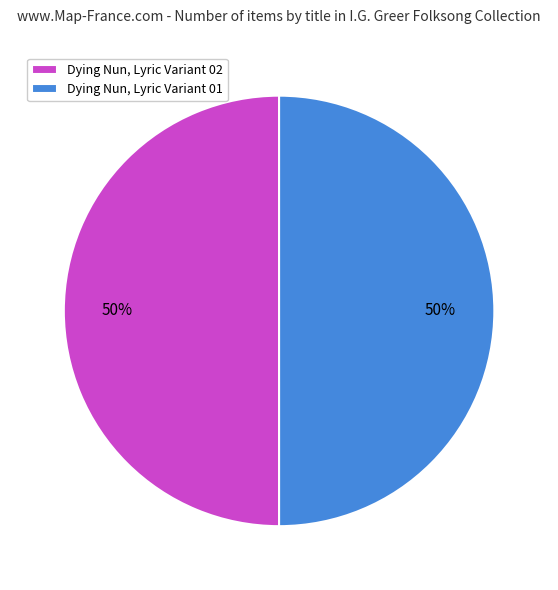

True or false: Dying Nun, Lyric Variant 02 accounts for 43% of the total.

False